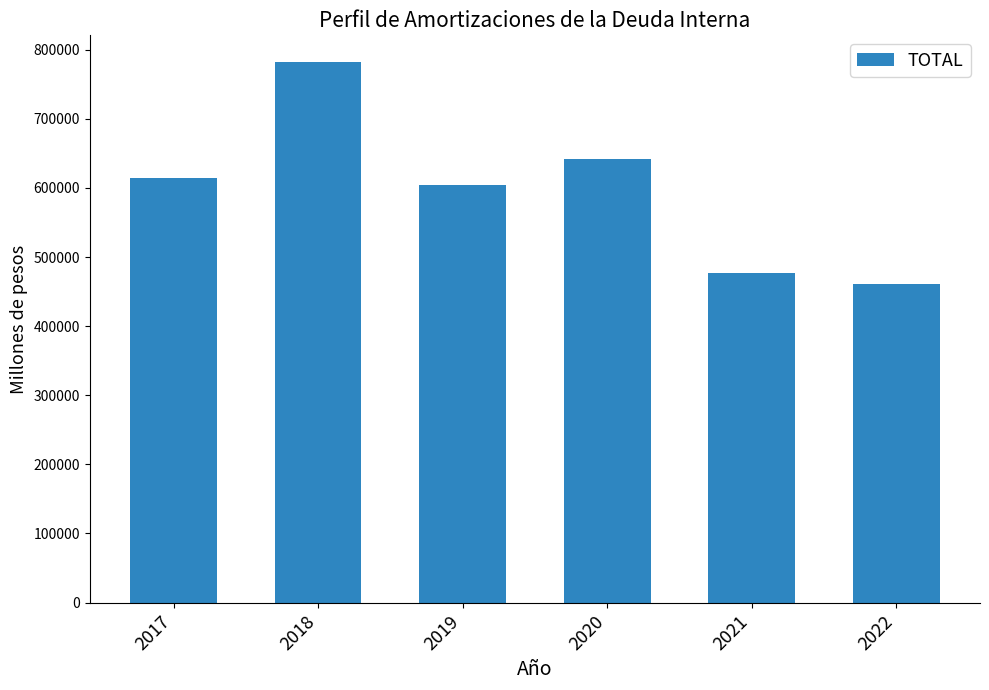

Is it true that the value at 2022 is 746509.8?

False